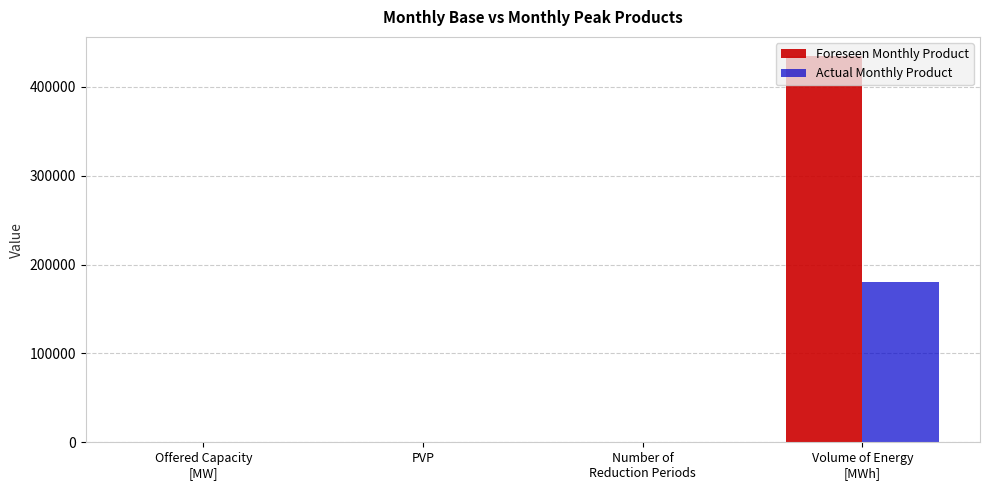

What is the maximum value for Actual Monthly Product?

180601.0